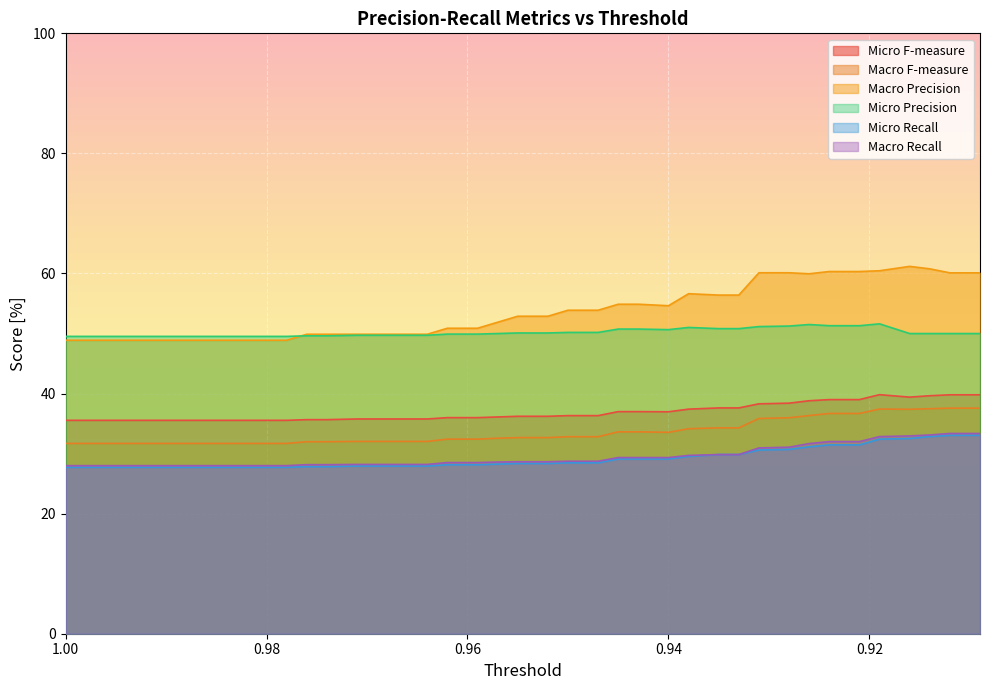

How many values in the Macro Recall series are below 28?

10